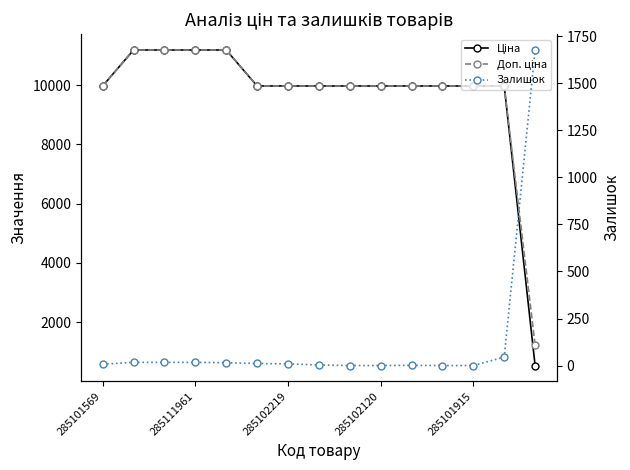

What is the difference between the Доп. ціна values at 7 and 285111961?

1213.2